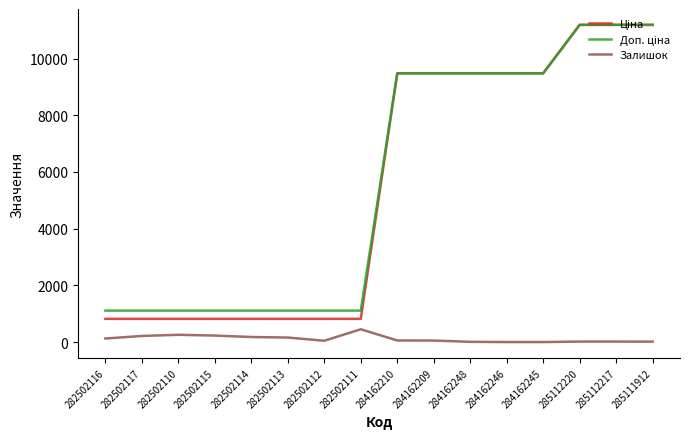

What is the difference between the highest and lowest values at 285112220?

11171.2